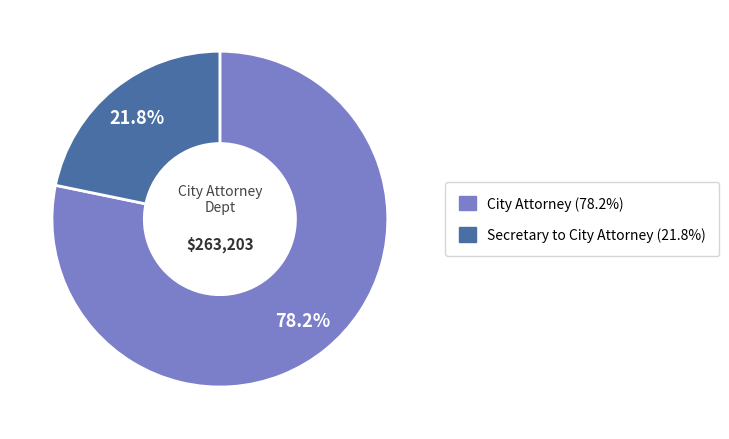

To the nearest percent, what is the difference between the largest and smallest slice percentages?

56%